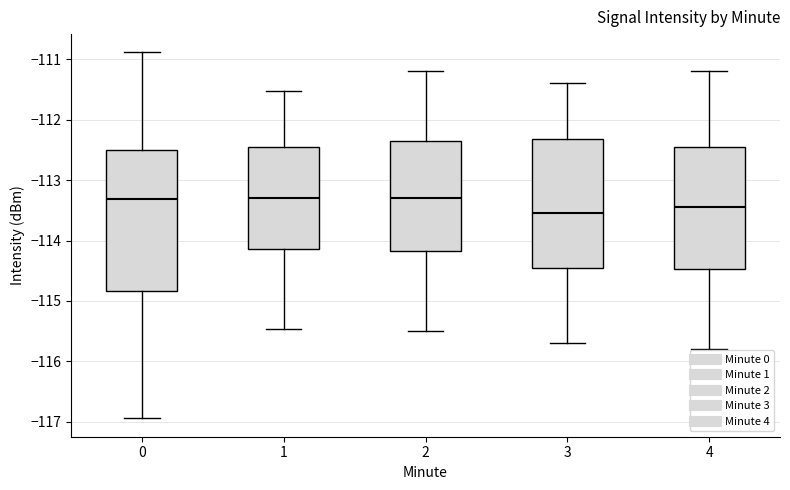

Reading left to right, read every box against the y-axis: the position of its median line, the range the box covers, and the ends of its whiskers. The values are not printed on the chart, so give them approximately, as read against the axis.

0: median -113.3, box -114.8 to -112.5, whiskers -116.9 to -110.9
1: median -113.3, box -114.1 to -112.4, whiskers -115.5 to -111.5
2: median -113.3, box -114.2 to -112.3, whiskers -115.5 to -111.2
3: median -113.5, box -114.4 to -112.3, whiskers -115.7 to -111.4
4: median -113.4, box -114.5 to -112.4, whiskers -115.8 to -111.2